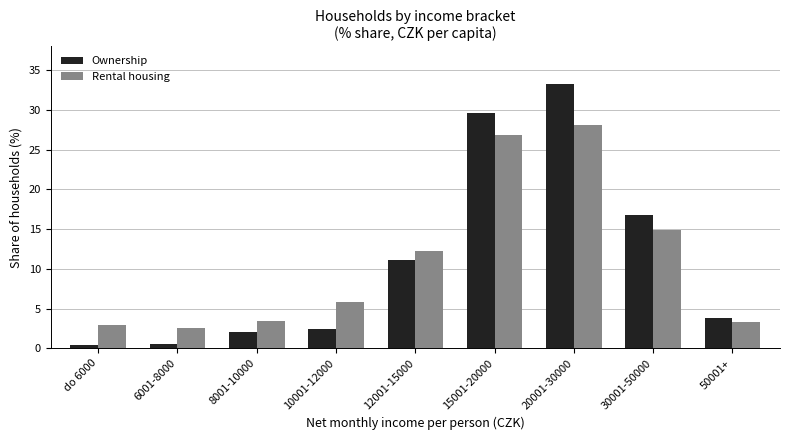

At which label does Rental housing first exceed 5?

10001-12000